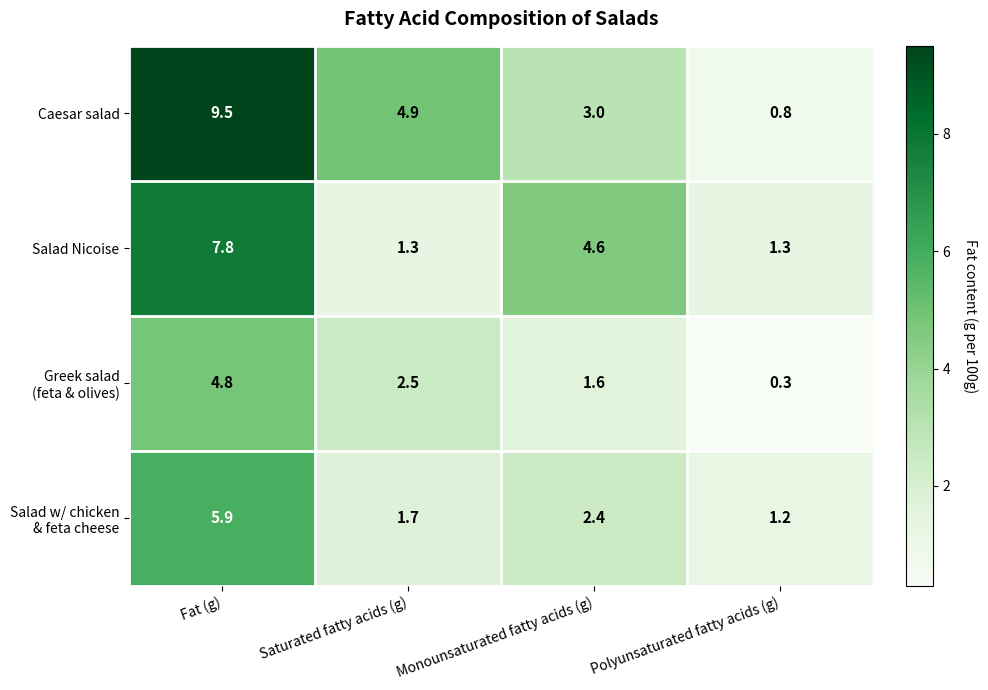

At which label is Salad Nicoise closest to 4?

Monounsaturated fatty acids (g)